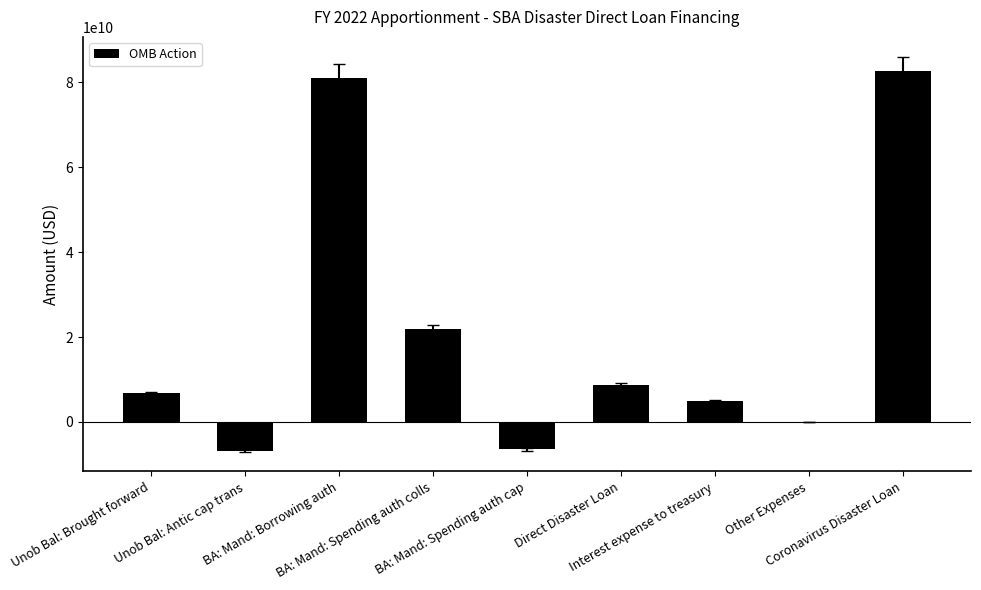

What is the sum of all values?

193158693392